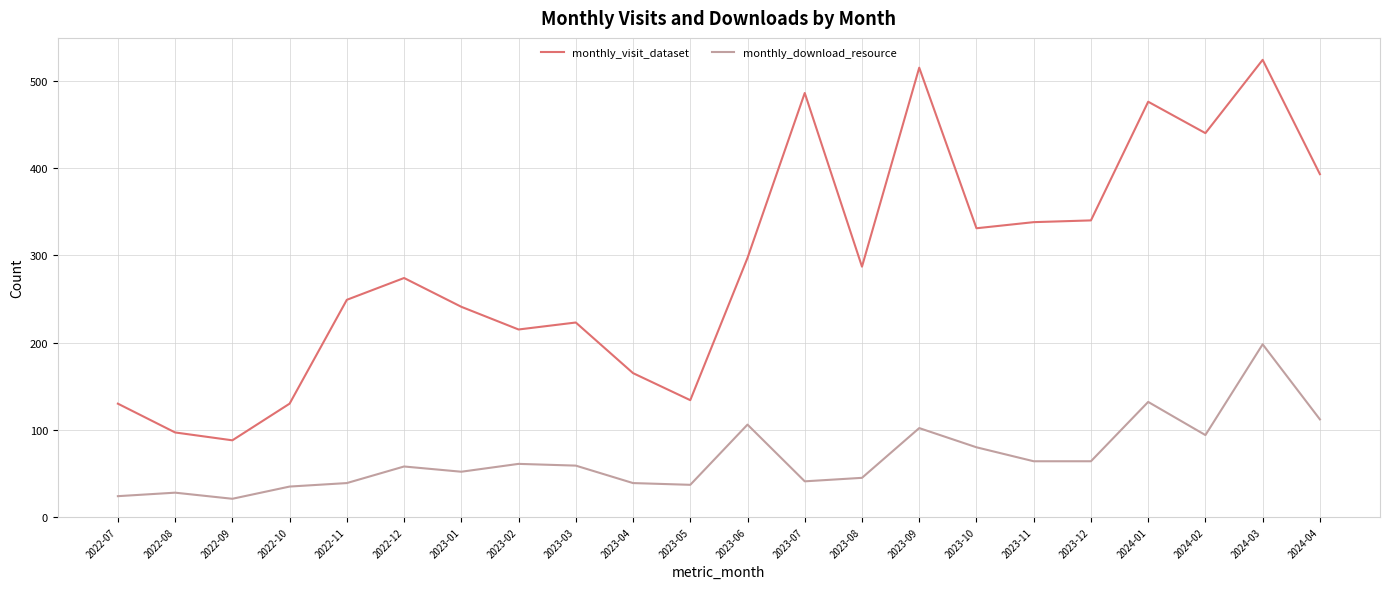

What is the highest value of the monthly_visit_dataset series?

524